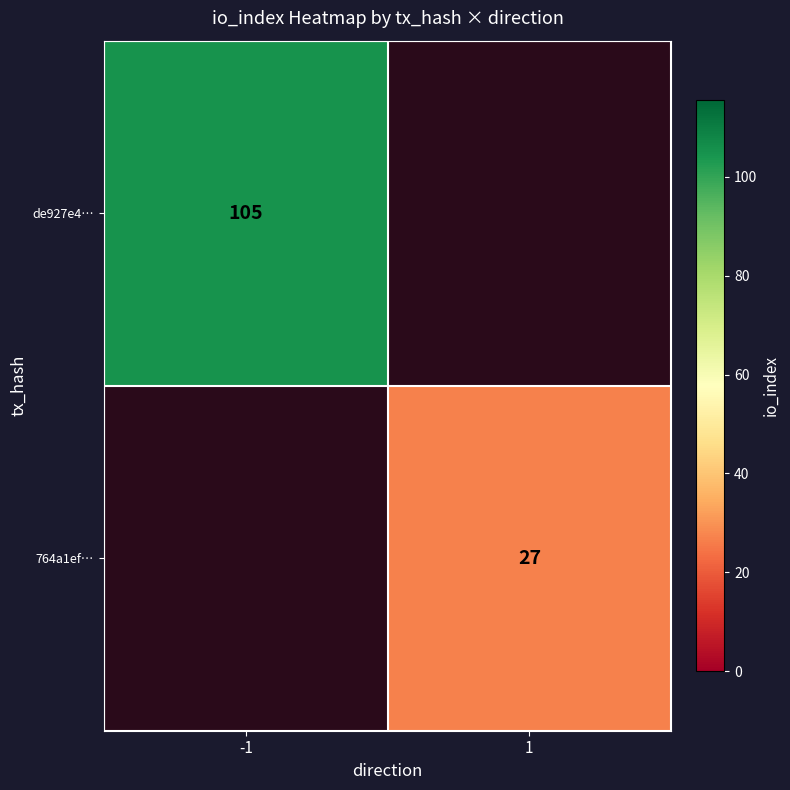

Is it true that 764a1ef… equals 27 at 1?

True